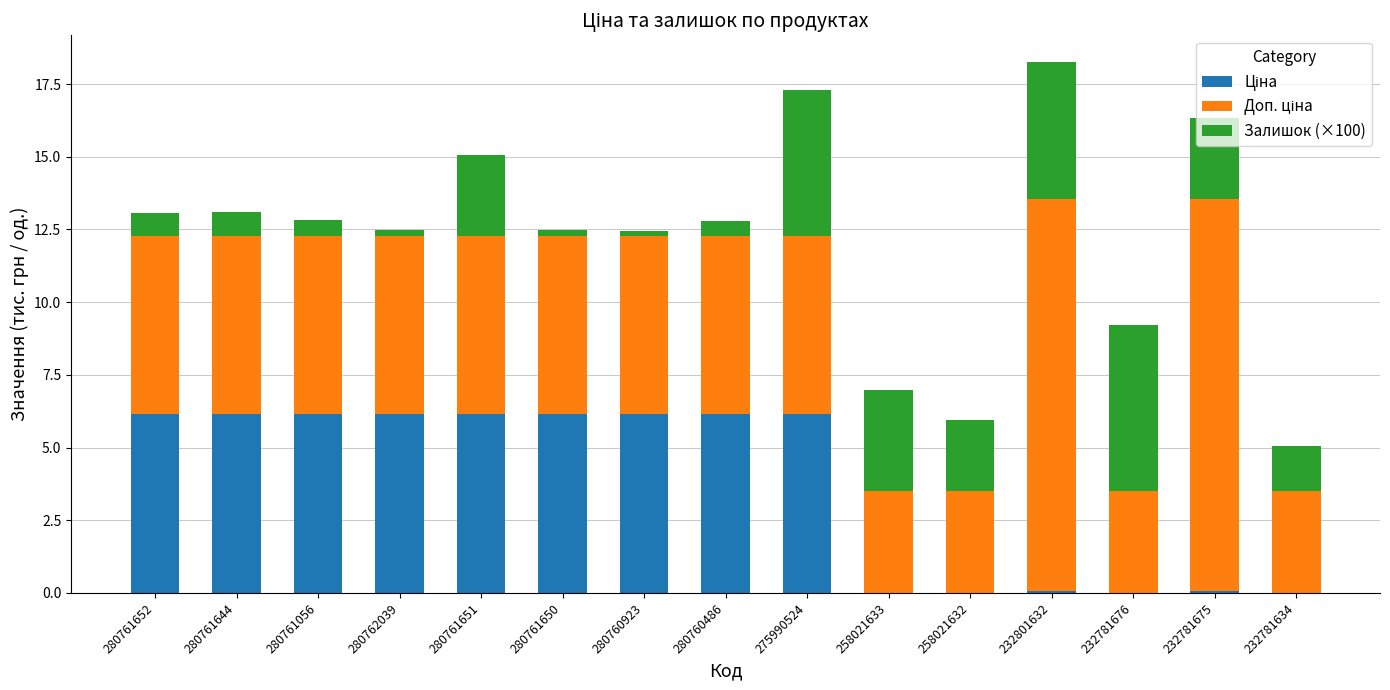

What is the total value across all series at 280761056?

12.8